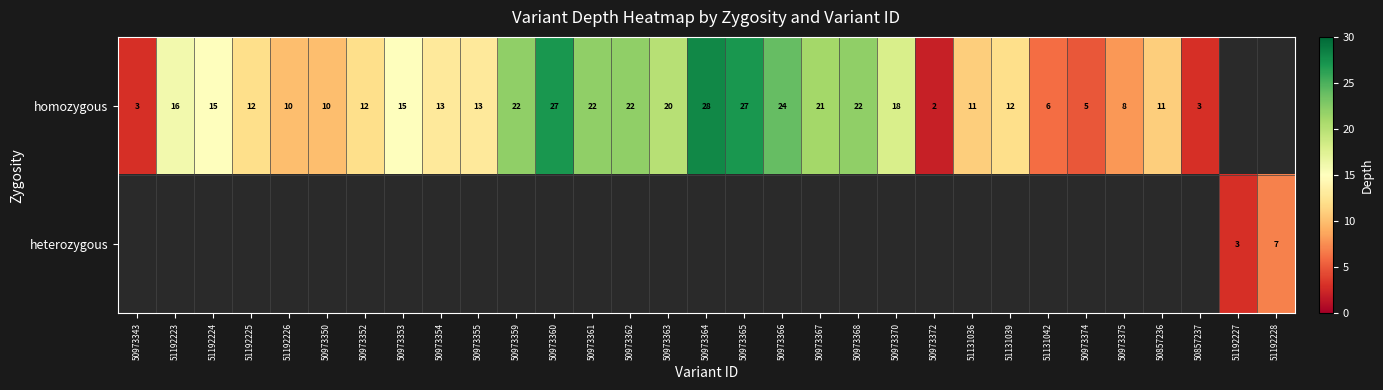

At which category does the chart reach its minimum across all series?

50973372